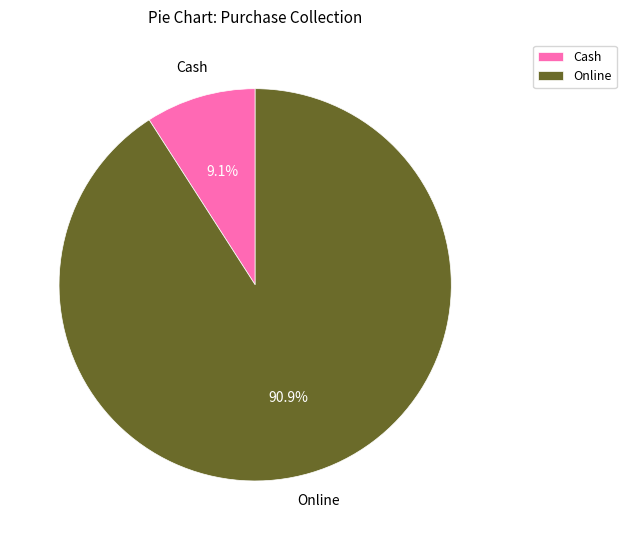

Which has a higher value, Cash or Online?

Online